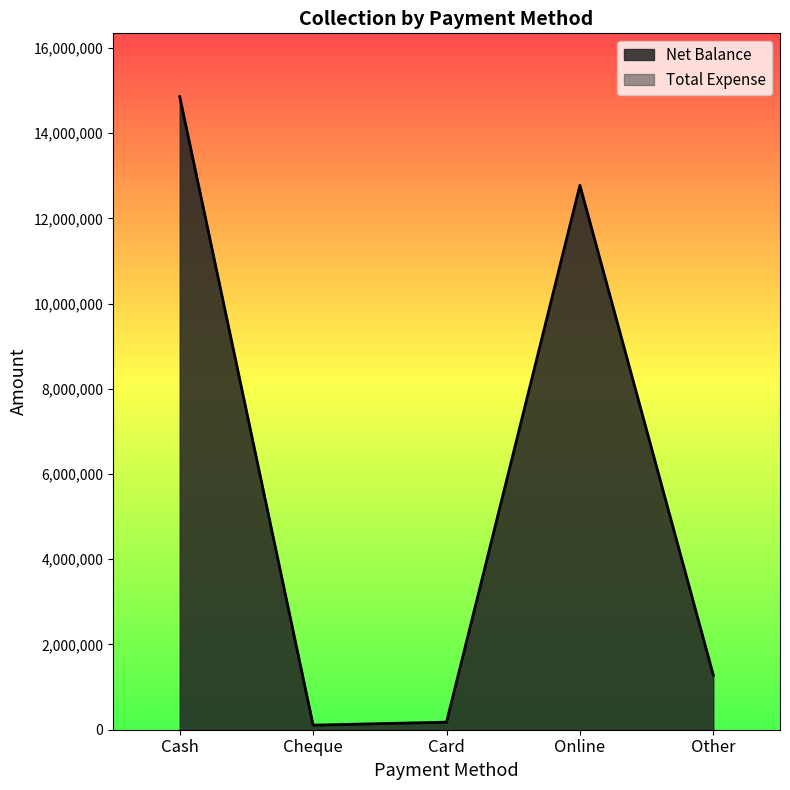

True or false: the data shows 18991953 at Online.

False